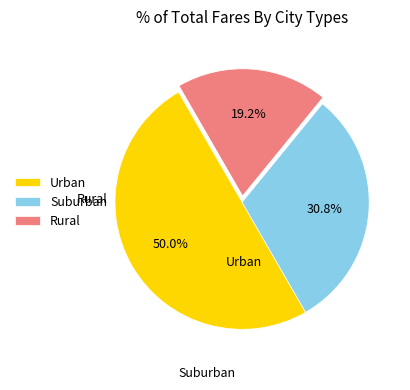

Which category has the biggest portion of the pie?

Urban